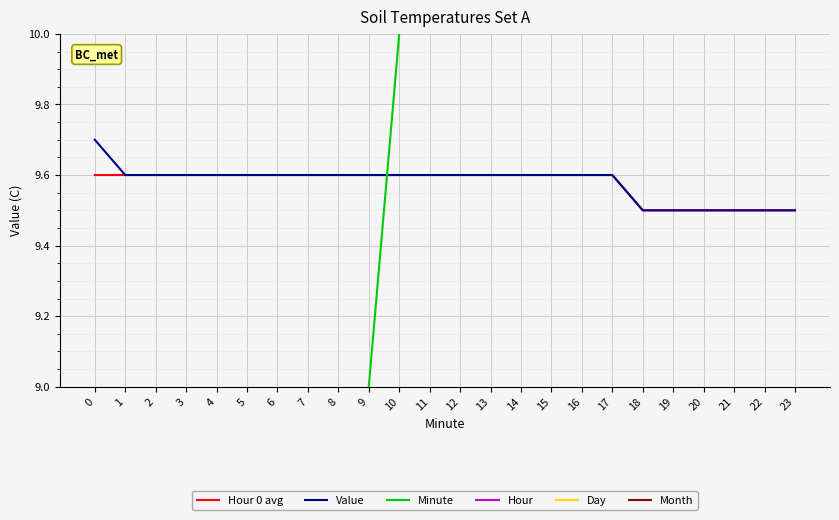

What is the sum of the Month values at 9 and 20?

8.0